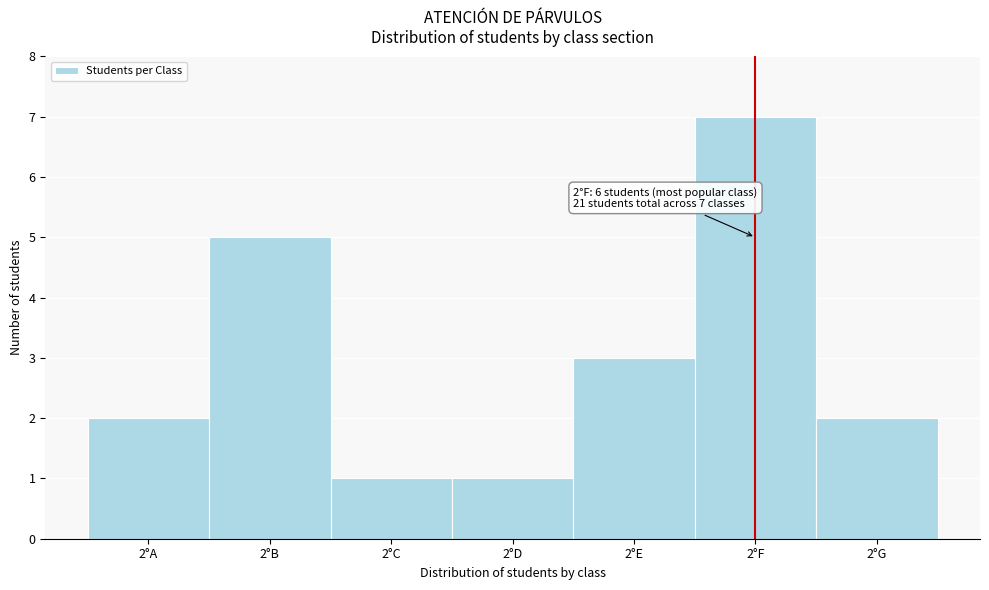

Reading left to right, what are all the values shown in this chart?

2°A=2	2°B=5	2°C=1	2°D=1	2°E=3	2°F=7	2°G=2